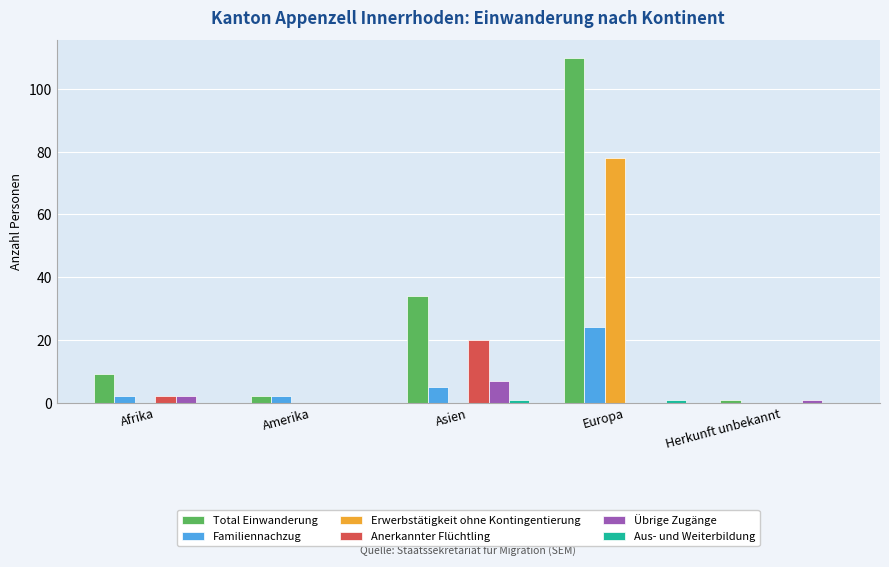

Which series has the largest total across all categories?

Total Einwanderung